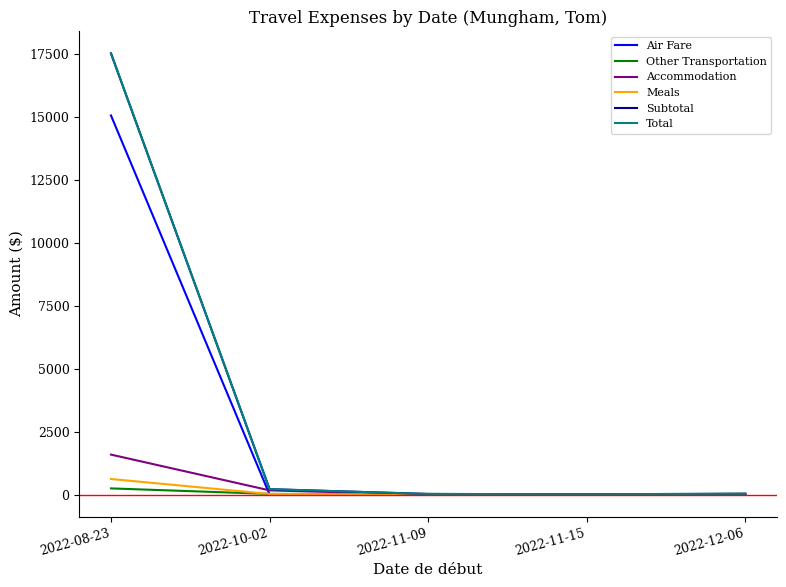

Does the chart display data point markers on the line(s)?

No